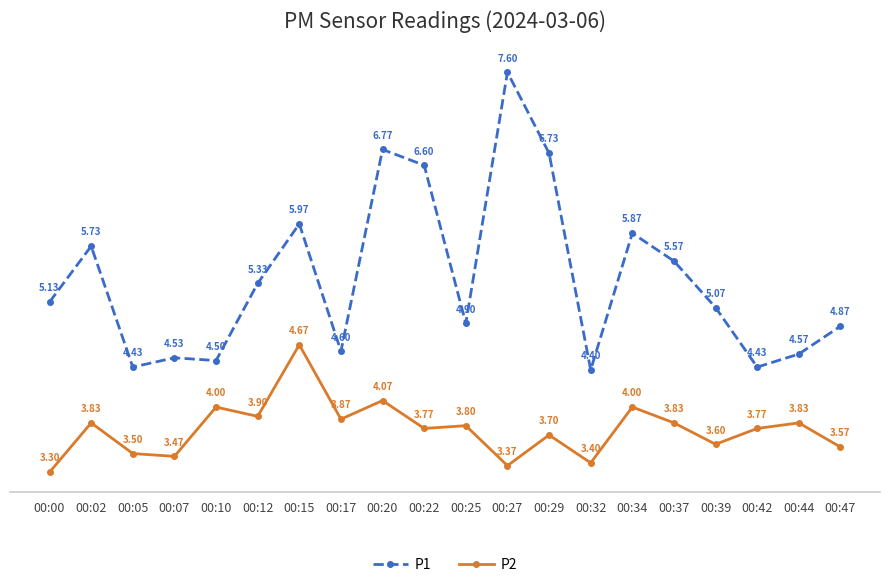

Which series has the widest spread of values?

P1